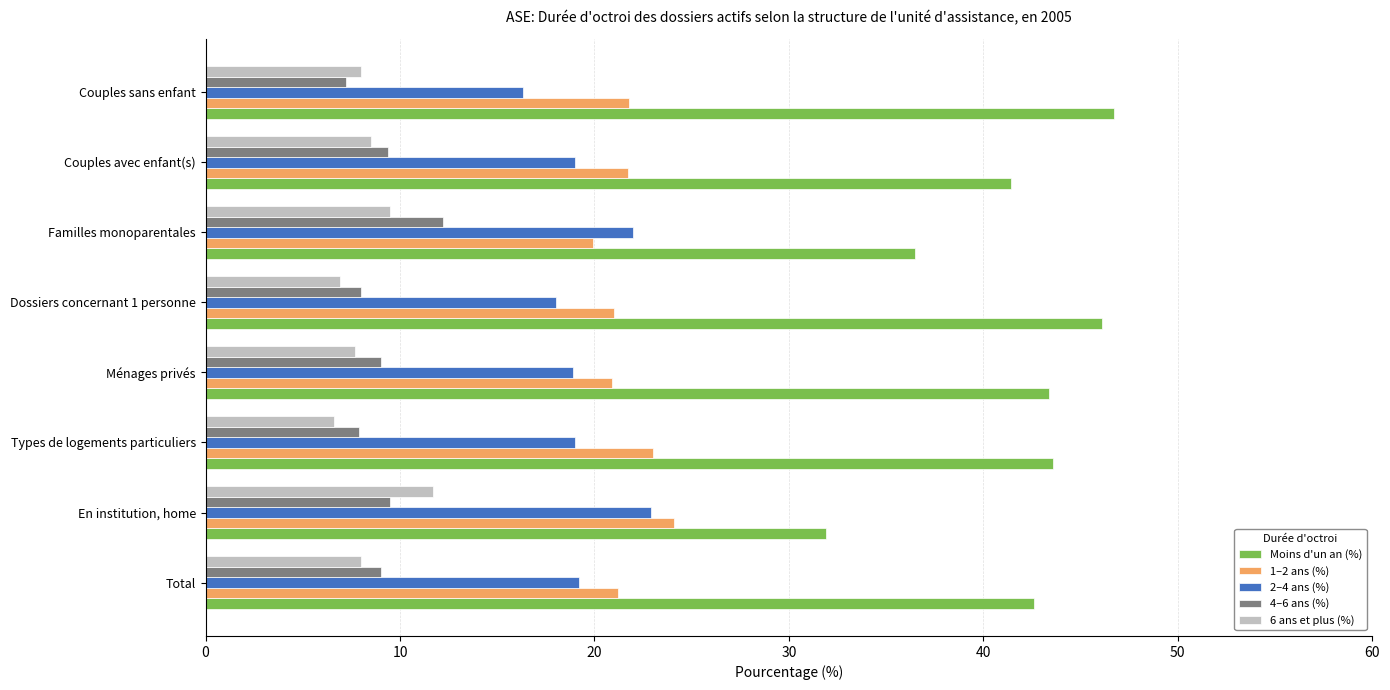

What is the approximate value of Moins d'un an (%) at Couples avec enfant(s)?

41.4